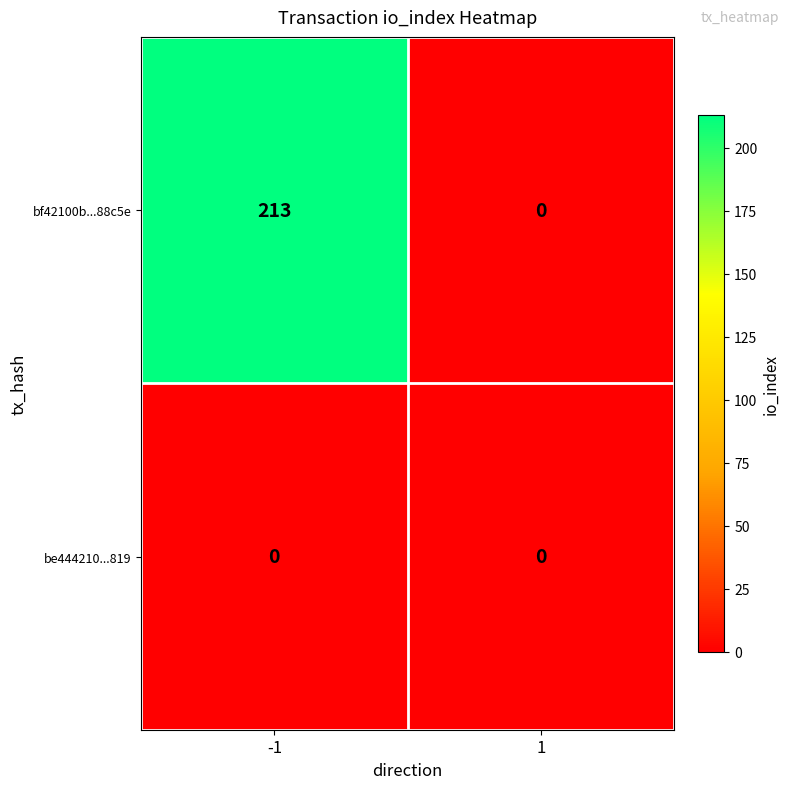

Reading right to left, what are all the values shown in this chart?

bf42100b...88c5e: 1=0	-1=213
be444210...819: 1=0	-1=0